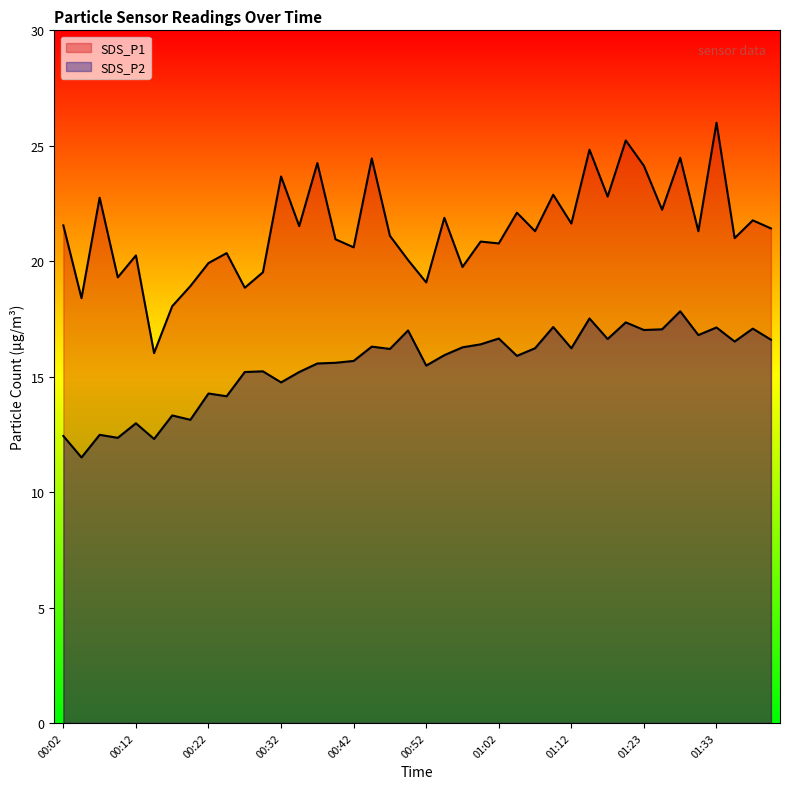

List the series in order of their overall mean, highest first.

SDS_P1, SDS_P2